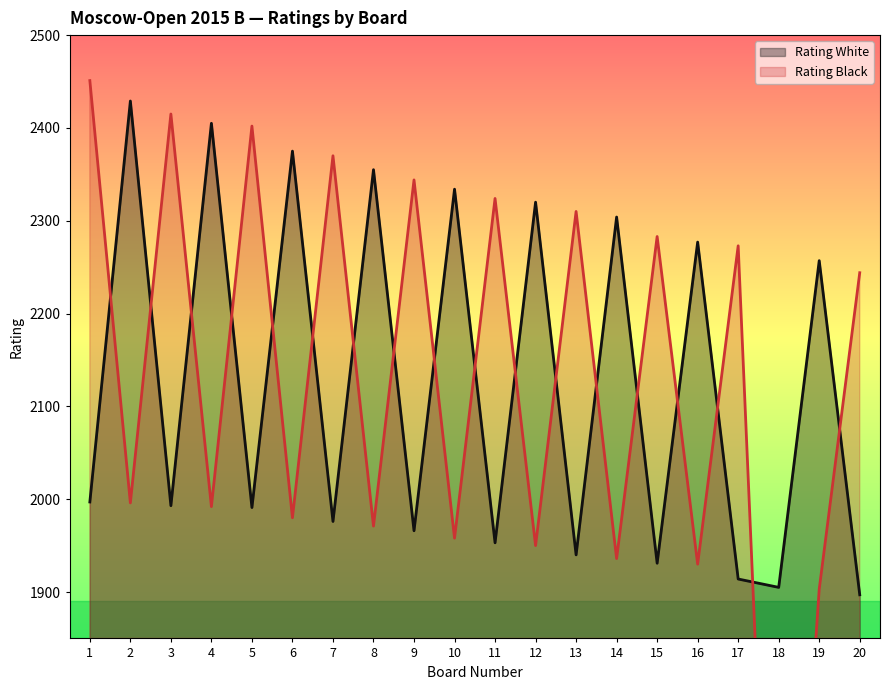

Which series ends up on top after the final intersection of Rating Black and Rating White?

Rating Black